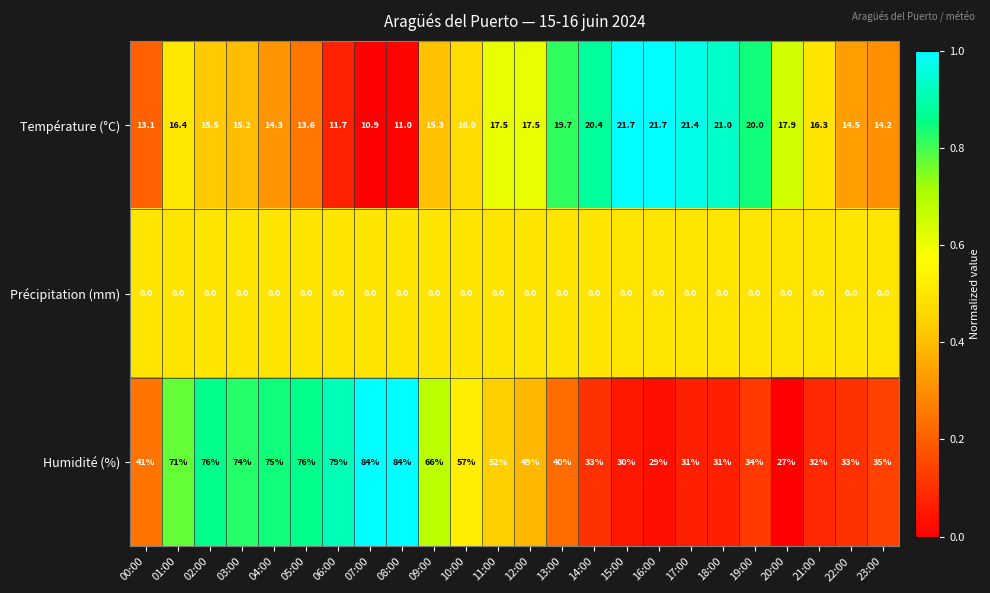

What is the sum of all Température (°C) values?

396.8